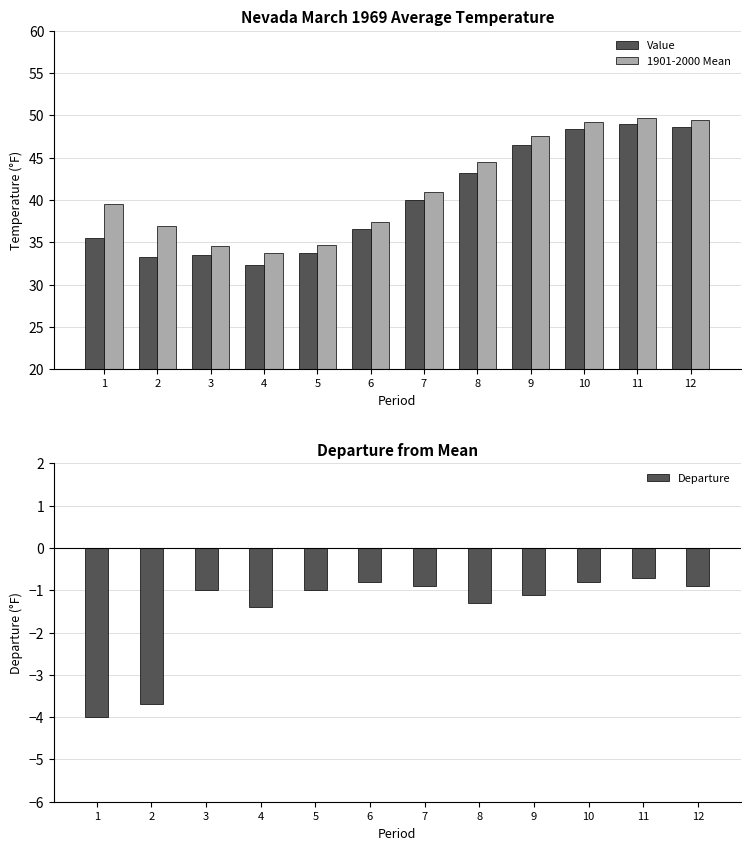

Between 4 and 8, which series saw the biggest shift?

Value